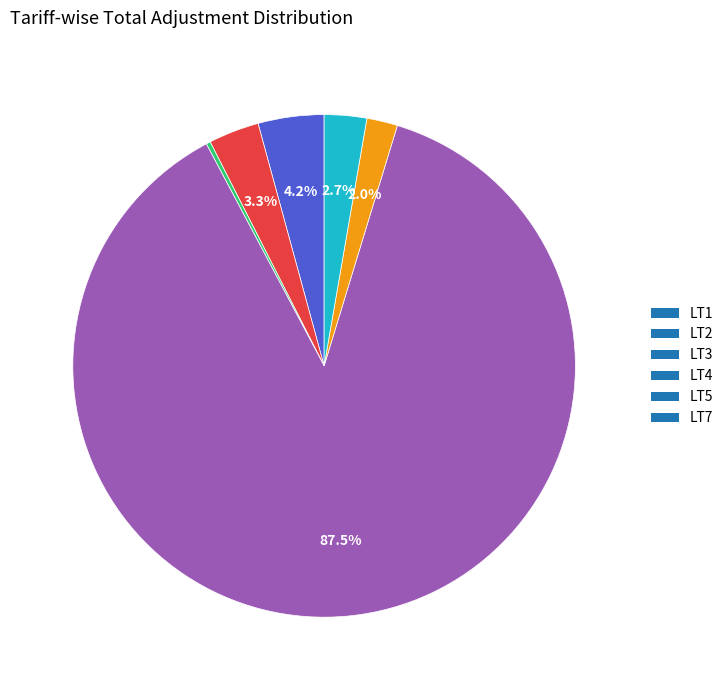

Which category has the biggest portion of the pie?

LT4